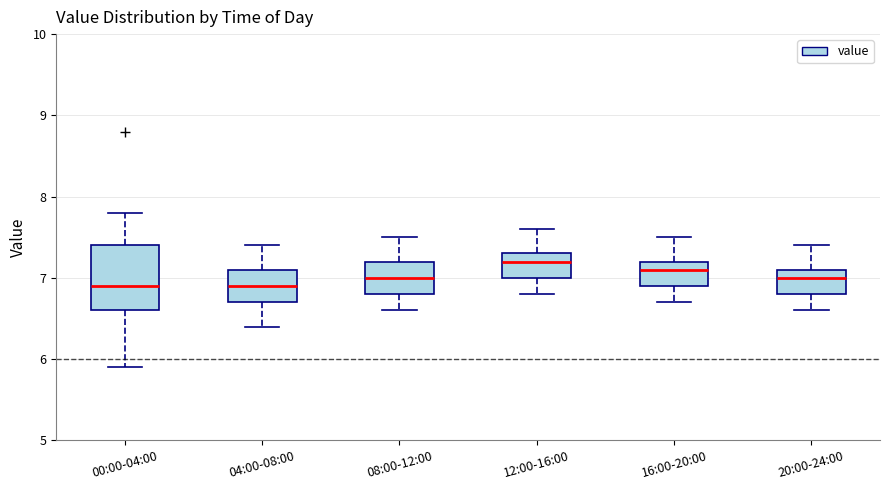

Comparing the boxes themselves (not the whiskers), which one is the tallest?

00:00-04:00